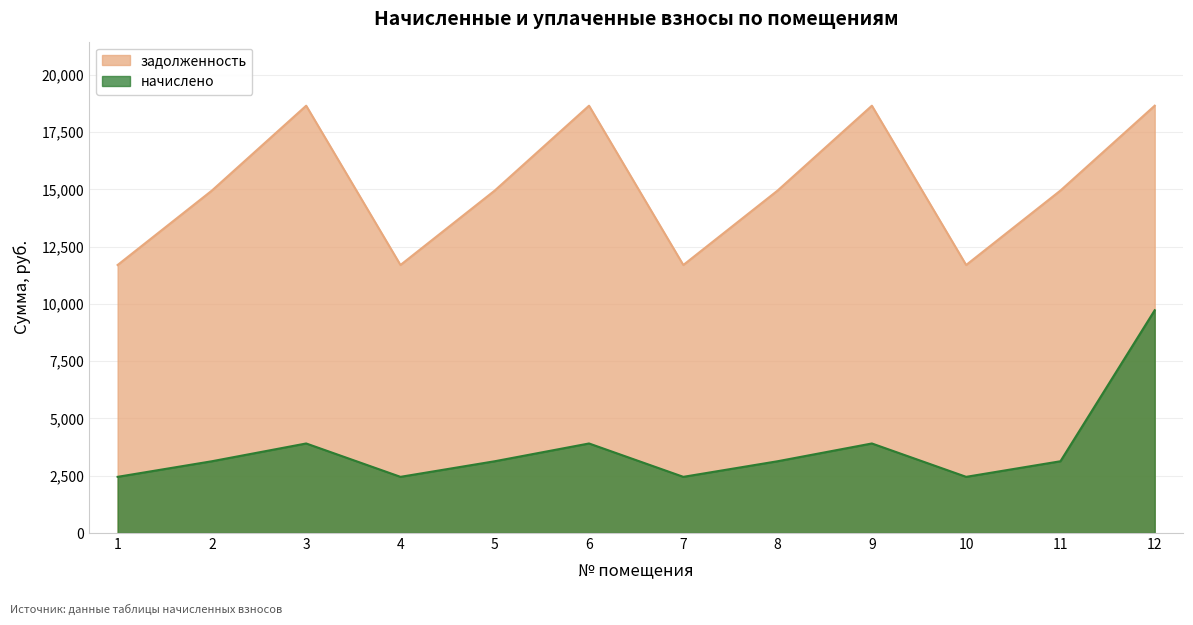

Between 1 and 3, which series saw the biggest shift?

задолженность